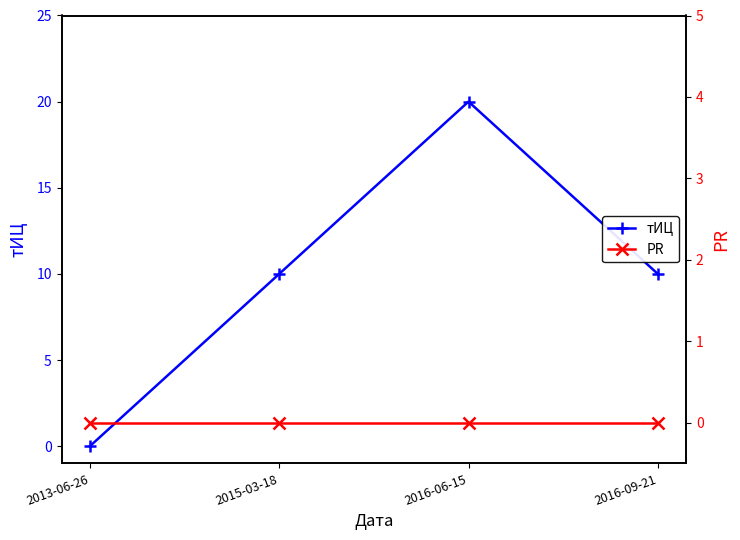

Which series has the largest range (max minus min)?

тИЦ